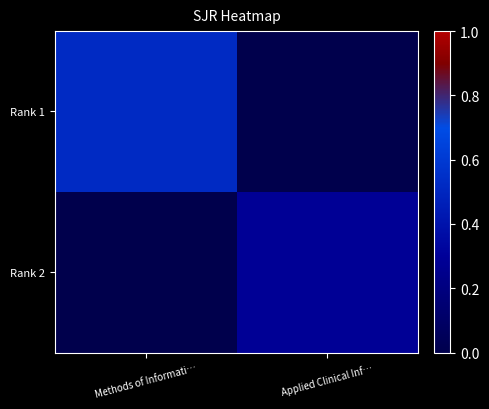

What is the maximum value shown in the chart?

0.5